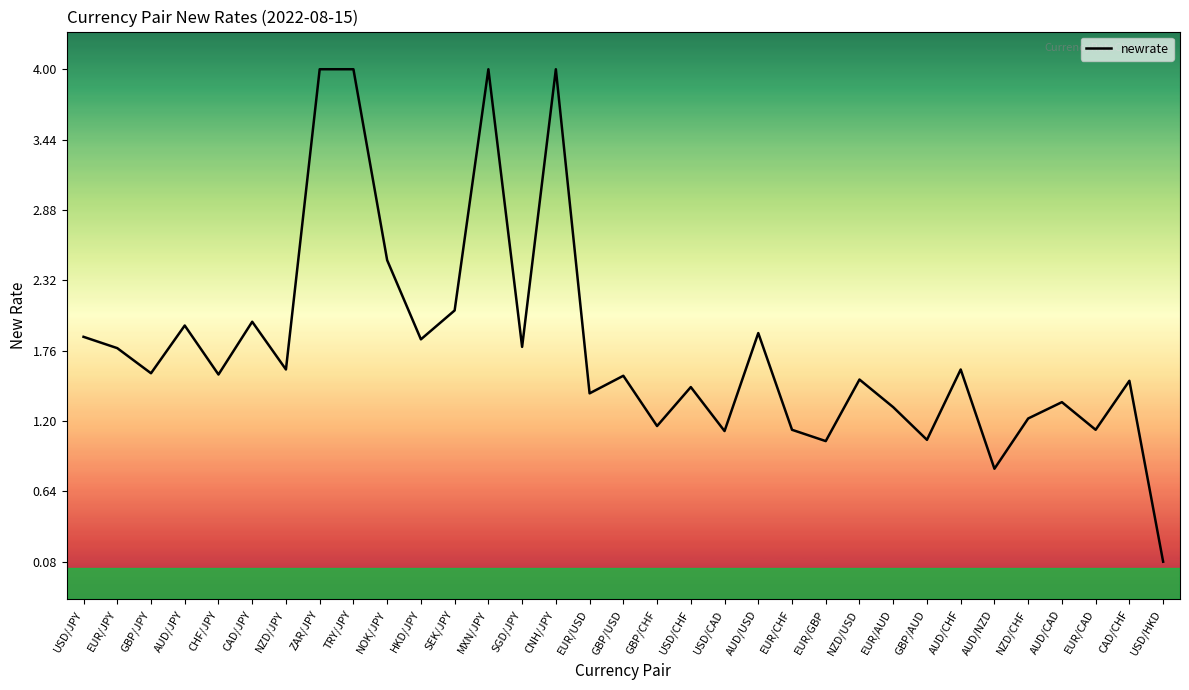

The value at EUR/AUD is 1.3. True or false?

True